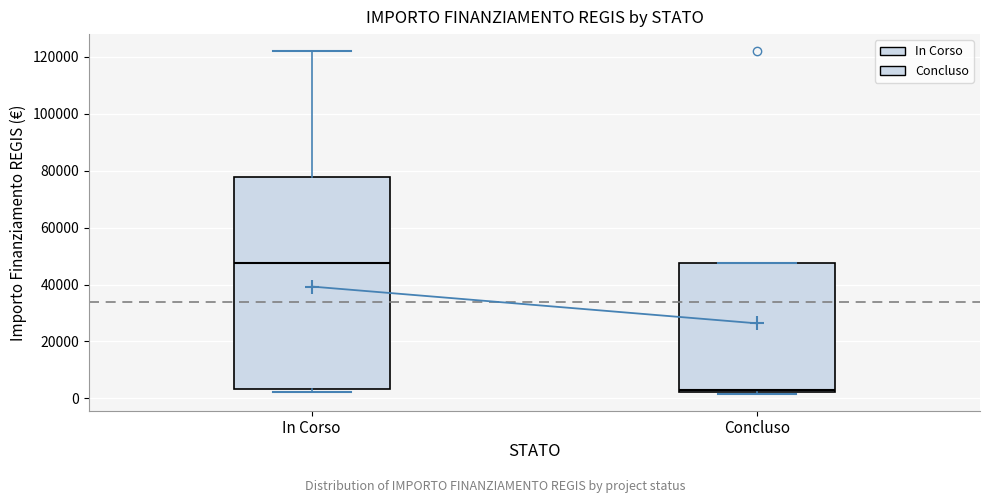

Reading left to right, transcribe this box plot: for each box, give where its median line is, the range the box spans, and where its two whiskers end, as read against the y-axis. The values are not printed on the chart, so give them approximately, as read against the axis.

In Corso: median 48000, box 4000 to 78000, whiskers 2000 to 122000
Concluso: median 4000, box 2000 to 48000, whiskers 2000 to 48000